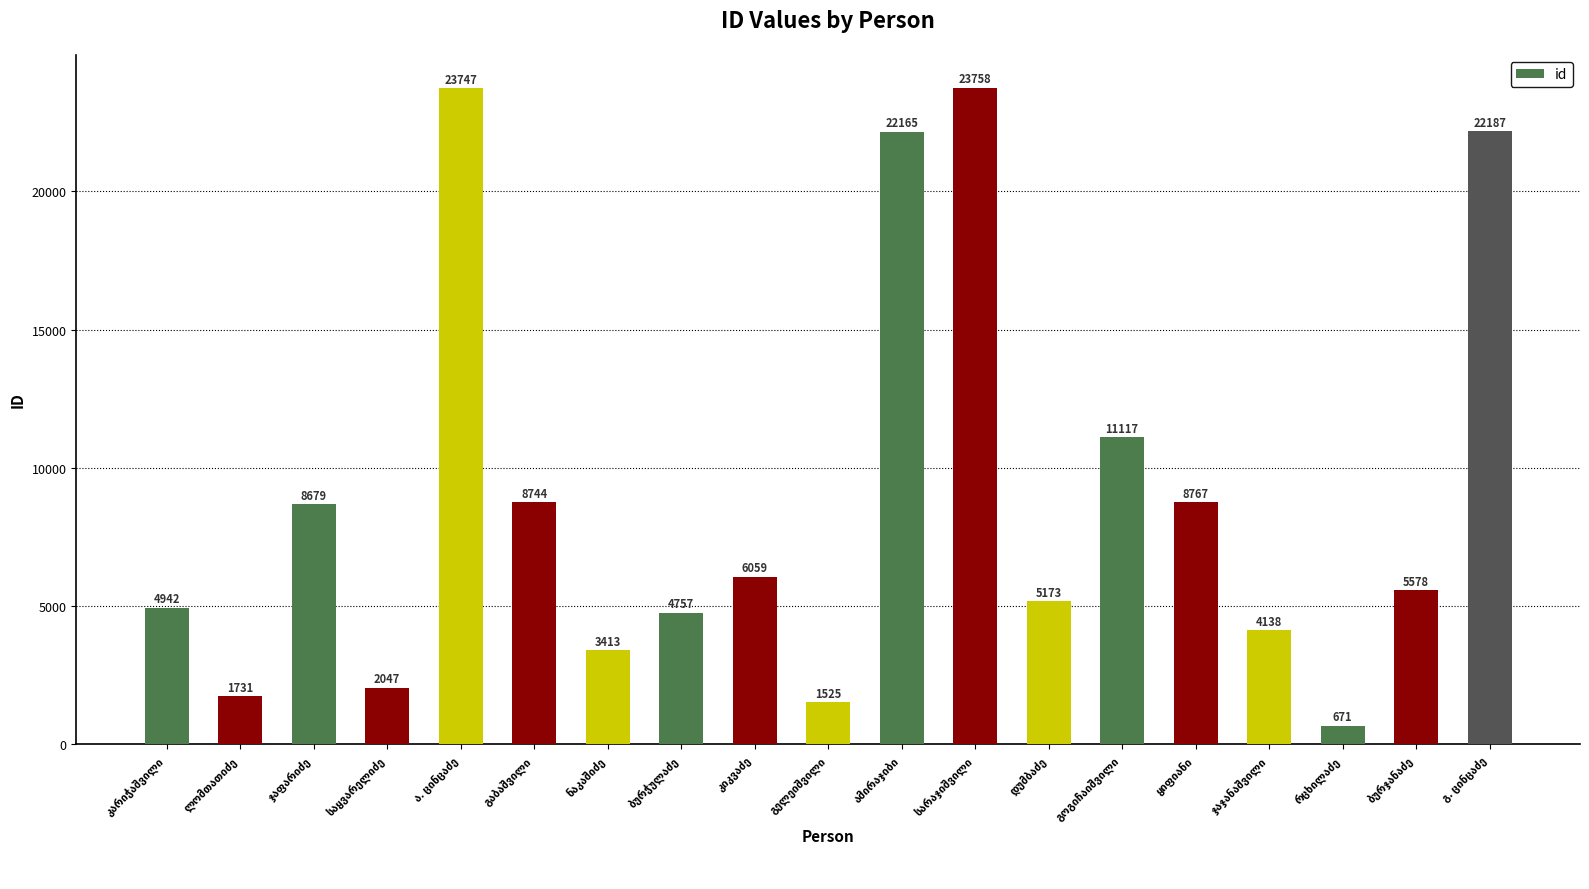

What is the smallest value displayed?

671